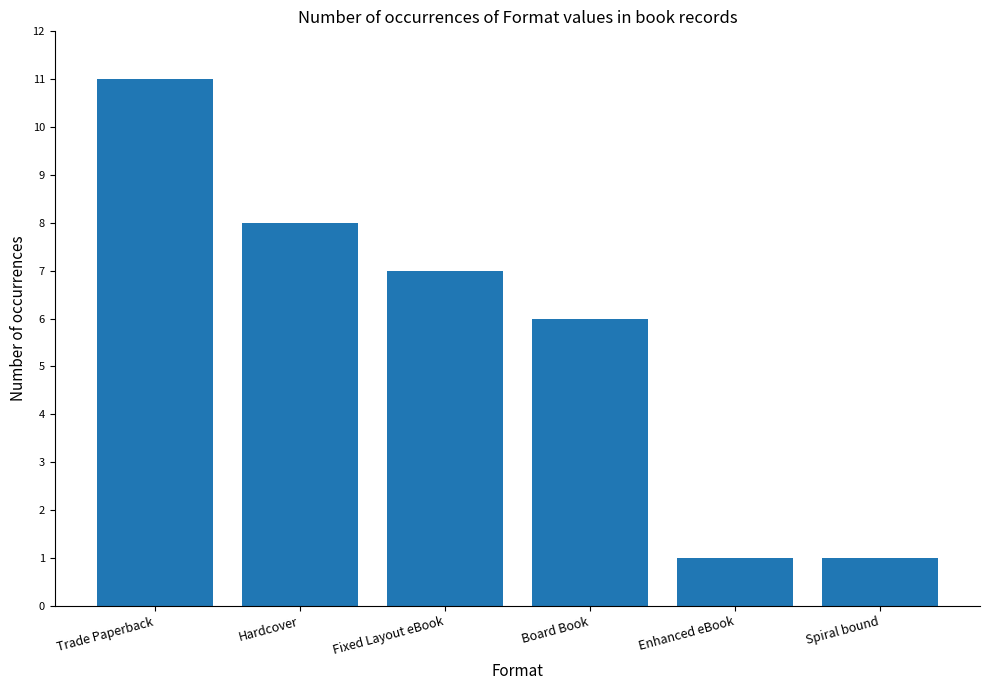

What is the sum of all values?

34